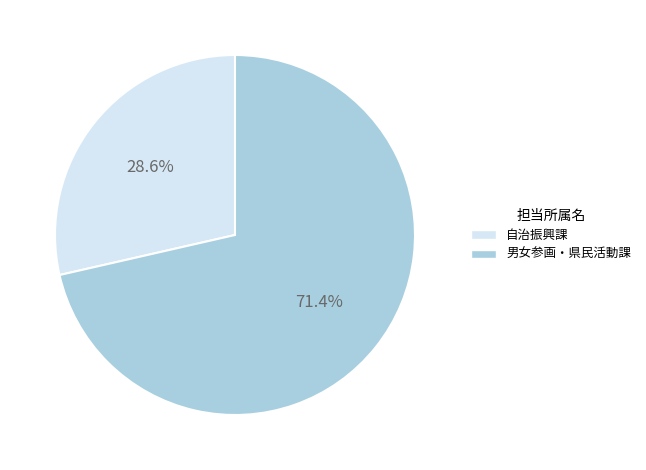

How many slices are in this pie chart?

2